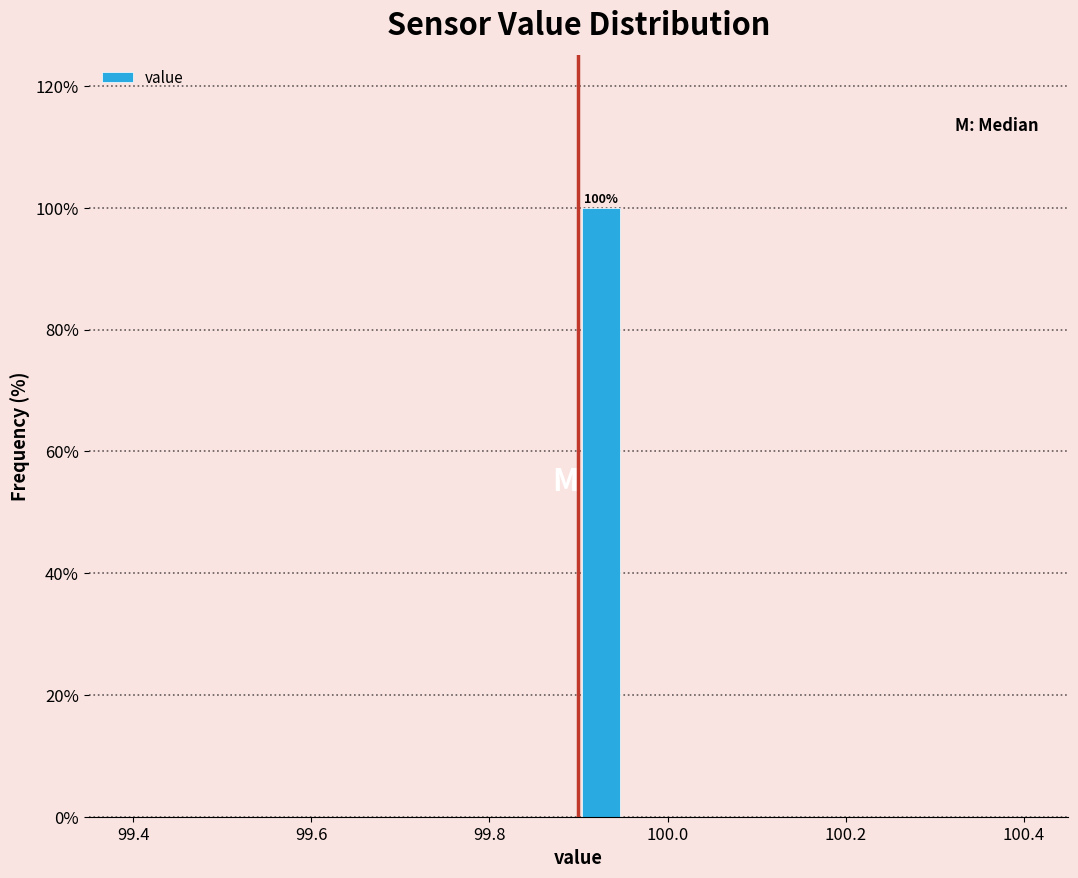

Around what value on the x-axis is the tallest bar? Give the approximate position of its centre, as read against the axis.

99.92